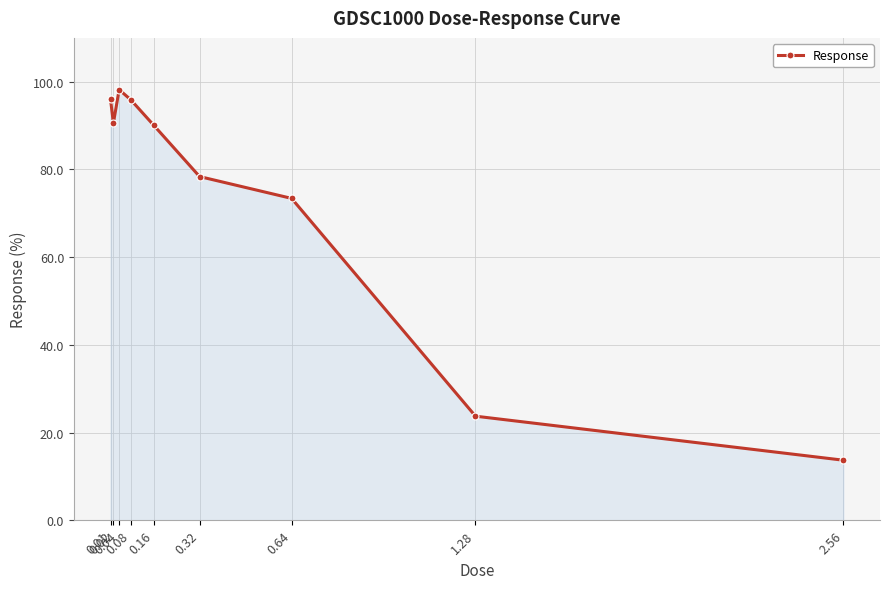

What is the difference between the second highest and second lowest values?

72.3